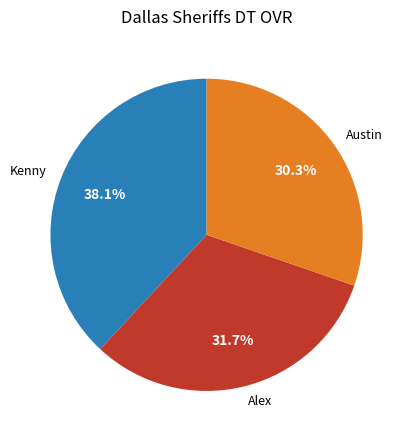

Does Alex represent more than half of the total?

No